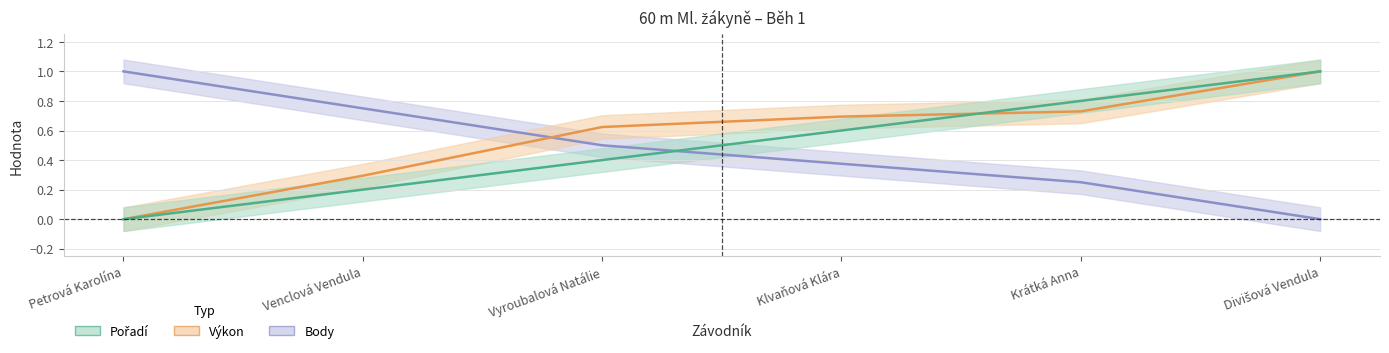

Which category has the highest value in the Pořadí series?

Divišová Vendula